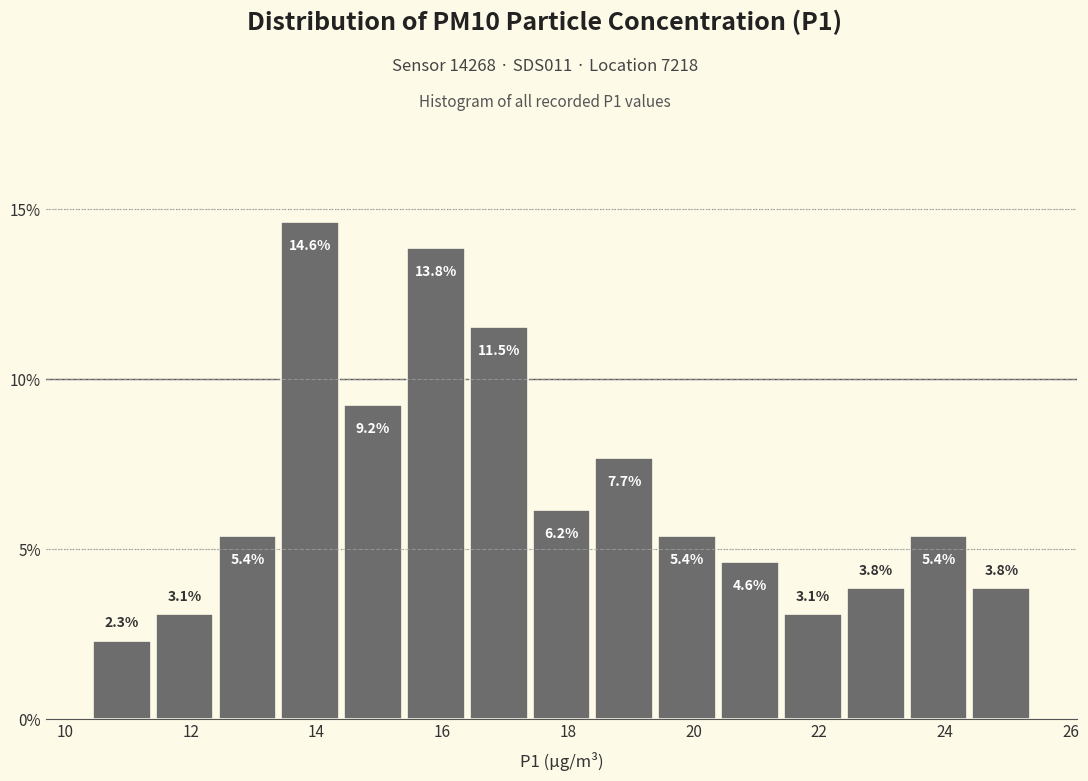

Reading left to right, list every bar in this chart as the range it spans on the x-axis followed by its height.

10.4 to 11.4: 2.3
11.4 to 12.4: 3.1
12.4 to 13.4: 5.4
13.4 to 14.4: 14.6
14.4 to 15.4: 9.2
15.4 to 16.4: 13.8
16.4 to 17.4: 11.5
17.4 to 18.4: 6.2
18.4 to 19.4: 7.7
19.4 to 20.4: 5.4
20.4 to 21.4: 4.6
21.4 to 22.4: 3.1
22.4 to 23.4: 3.8
23.4 to 24.4: 5.4
24.4 to 25.4: 3.8